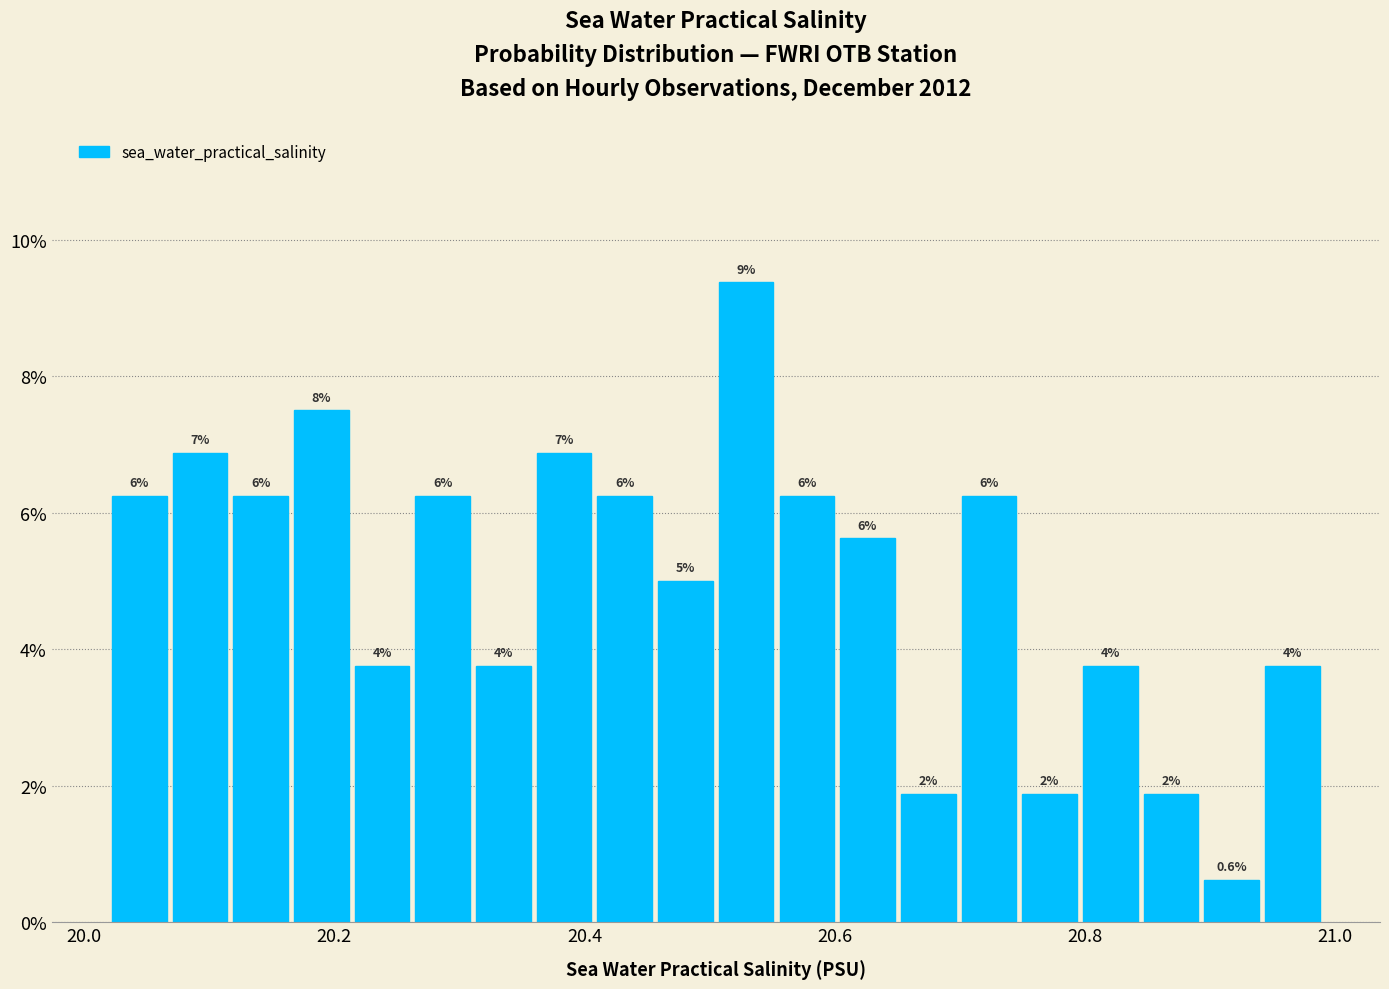

Read against the x-axis, roughly where is the centre of the tallest bar?

20.52